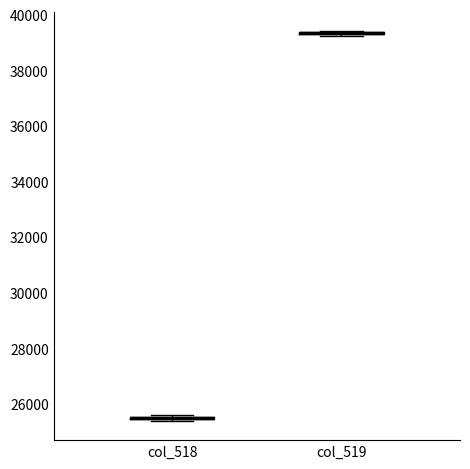

Where is the upper edge of the box for col_518 on the y-axis? The values are not printed on the chart, so give them approximately, as read against the axis.

25600